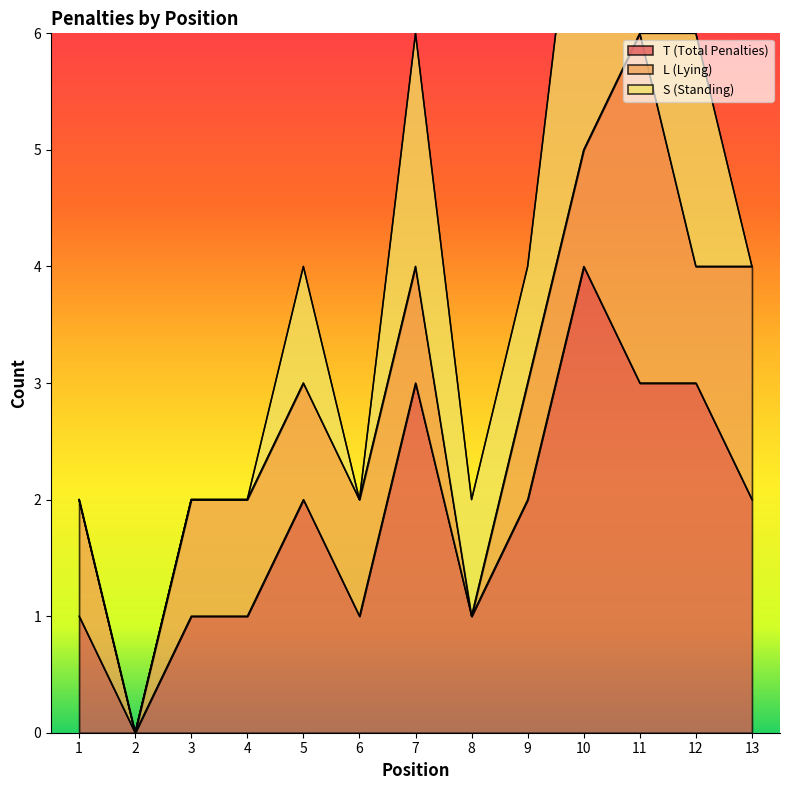

The T (Total Penalties) series shows 1 at 6. True or false?

True